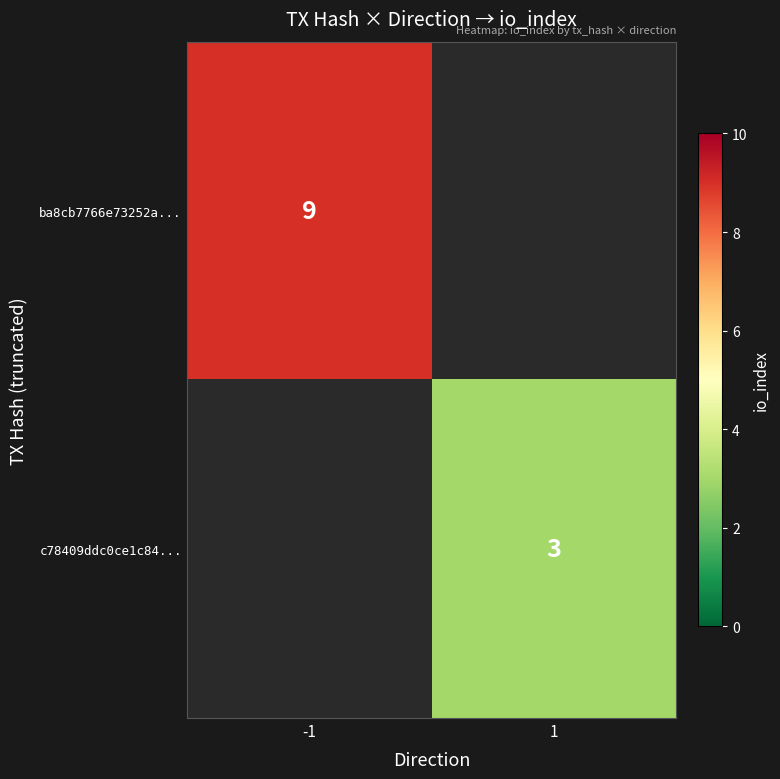

Count the number of categories in the chart.

2